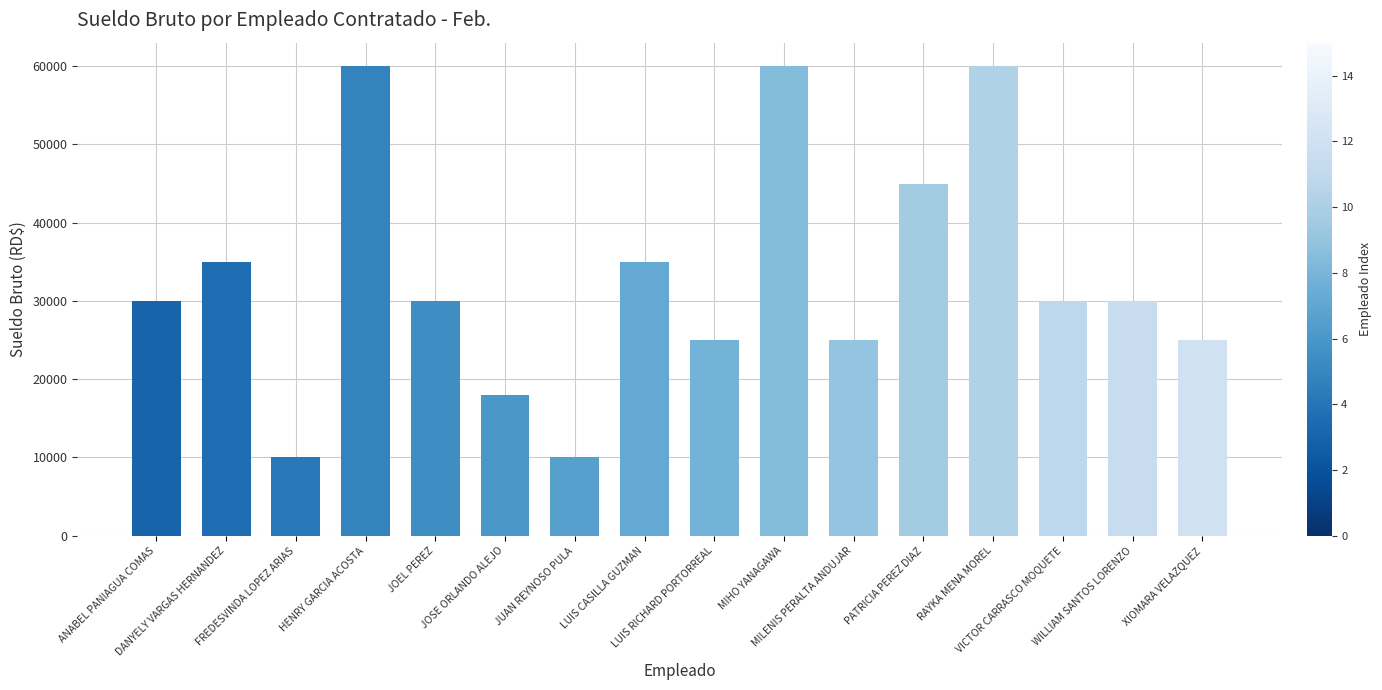

What is the smallest value displayed?

10000